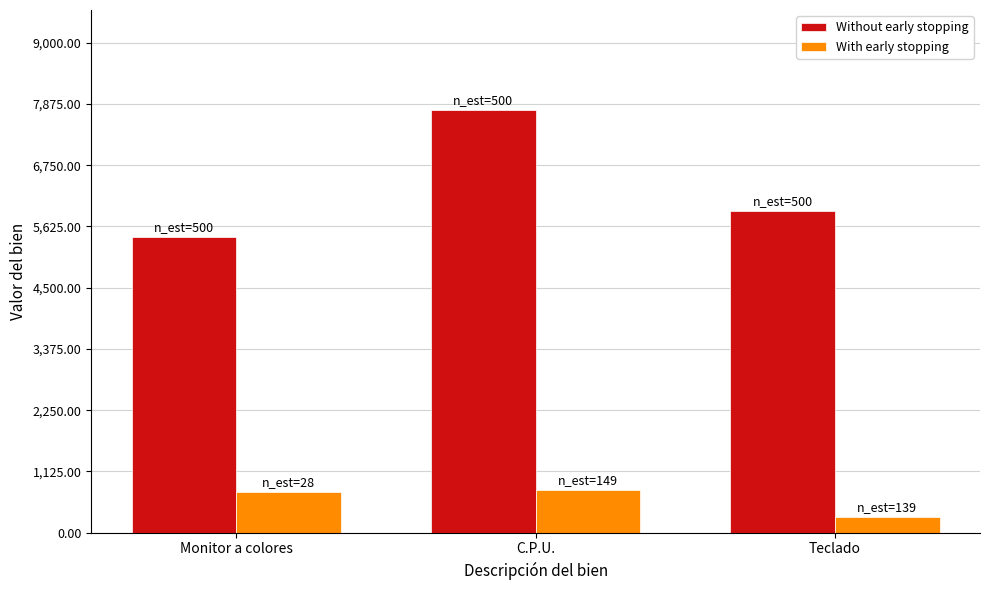

Is it true that With early stopping equals 385.4 at C.P.U.?

False